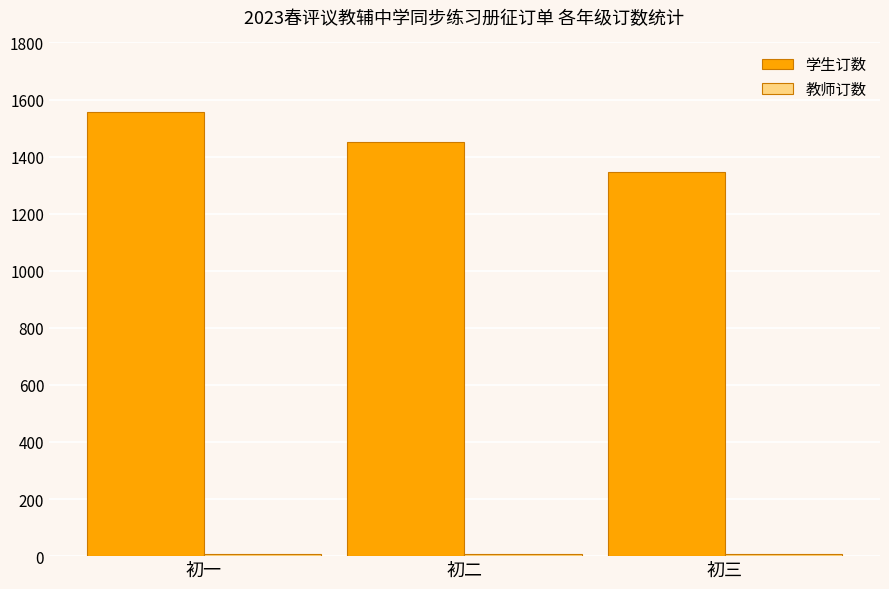

What is the label of the 3rd bar from the left?

初三